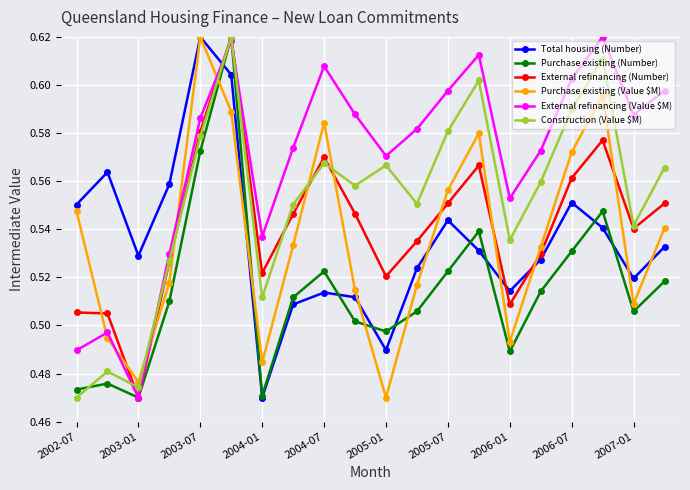

Which series has the largest total across all categories?

External refinancing (Value $M)